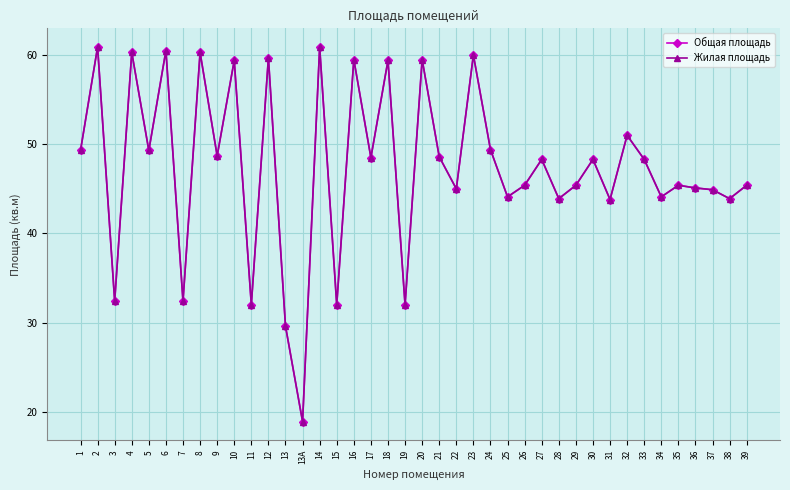

Is this an area chart (filled region under the line)?

No